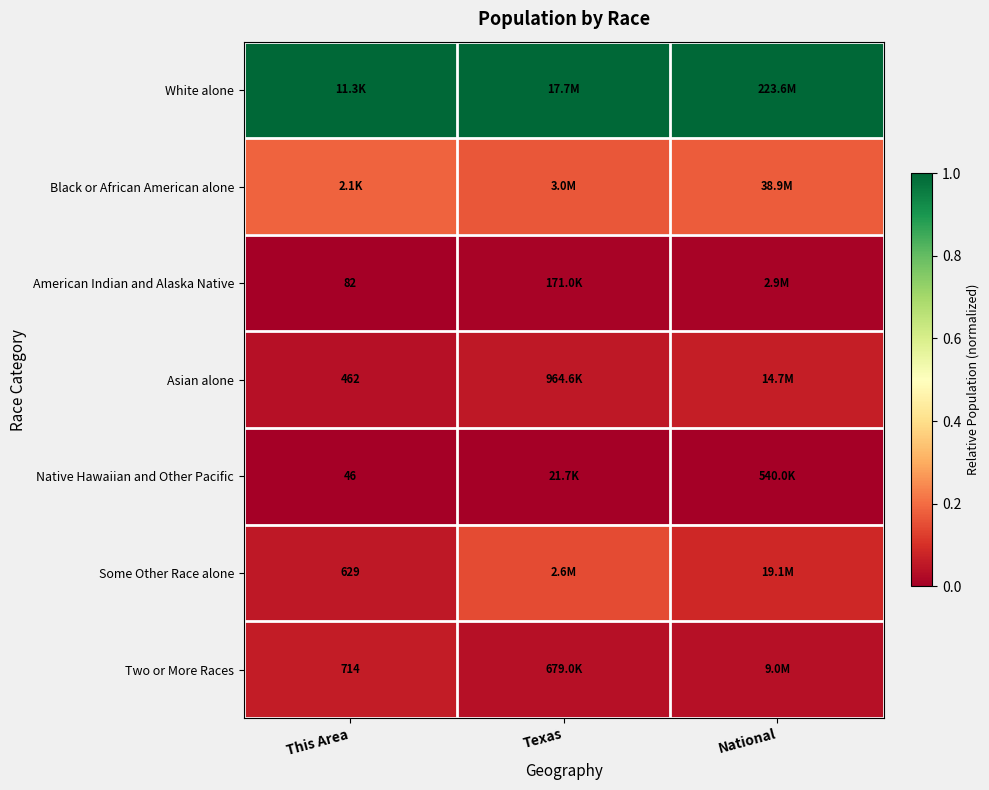

What is the approximate value of Black or African American alone at This Area?

0.2